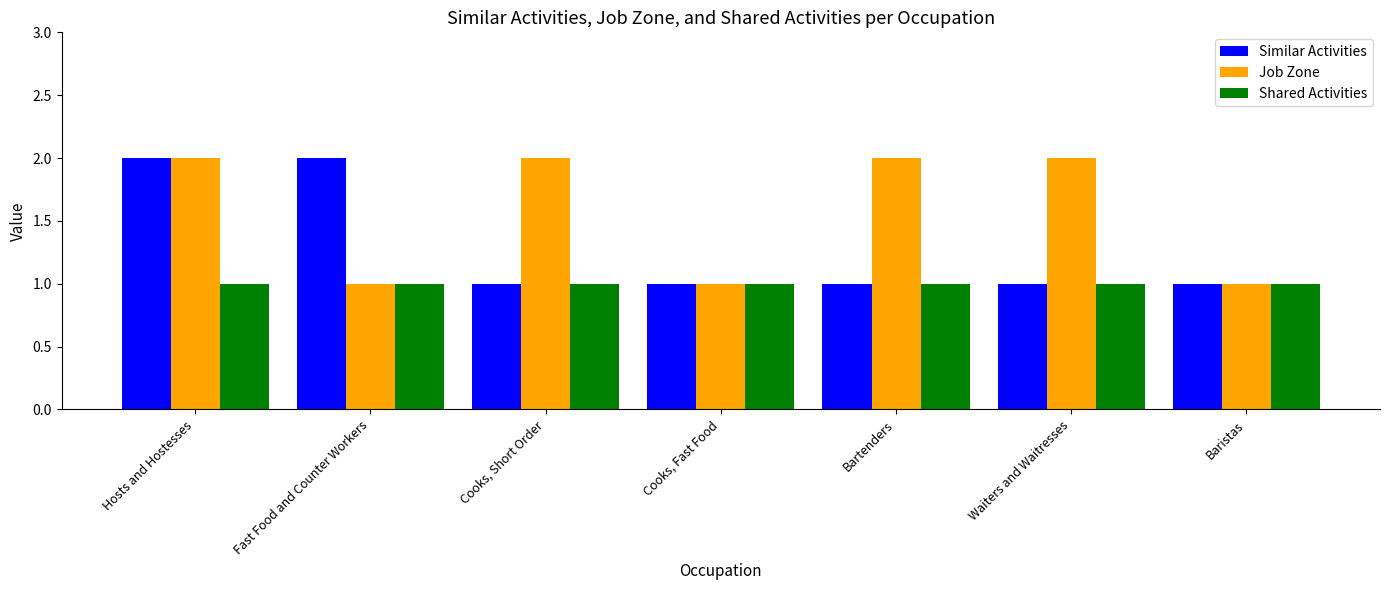

What is the label of the 3rd bar from the left?

Cooks, Short Order